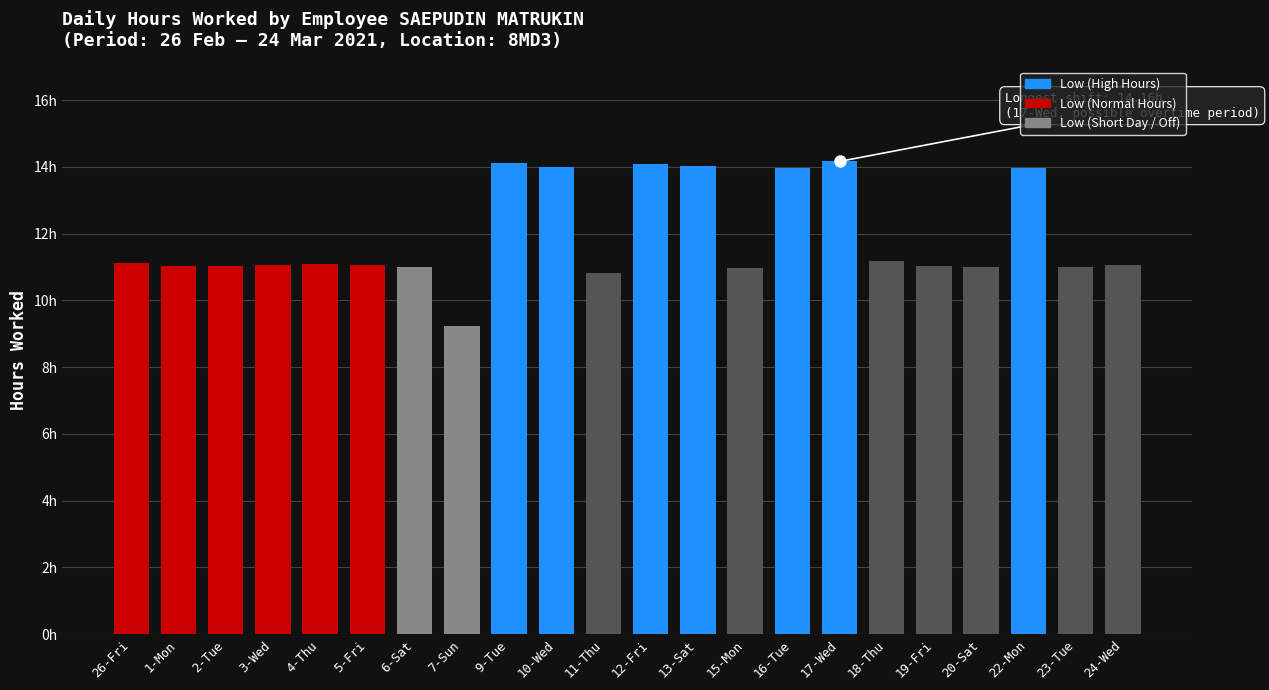

Is it true that the value at 5-Fri is 11.1?

True